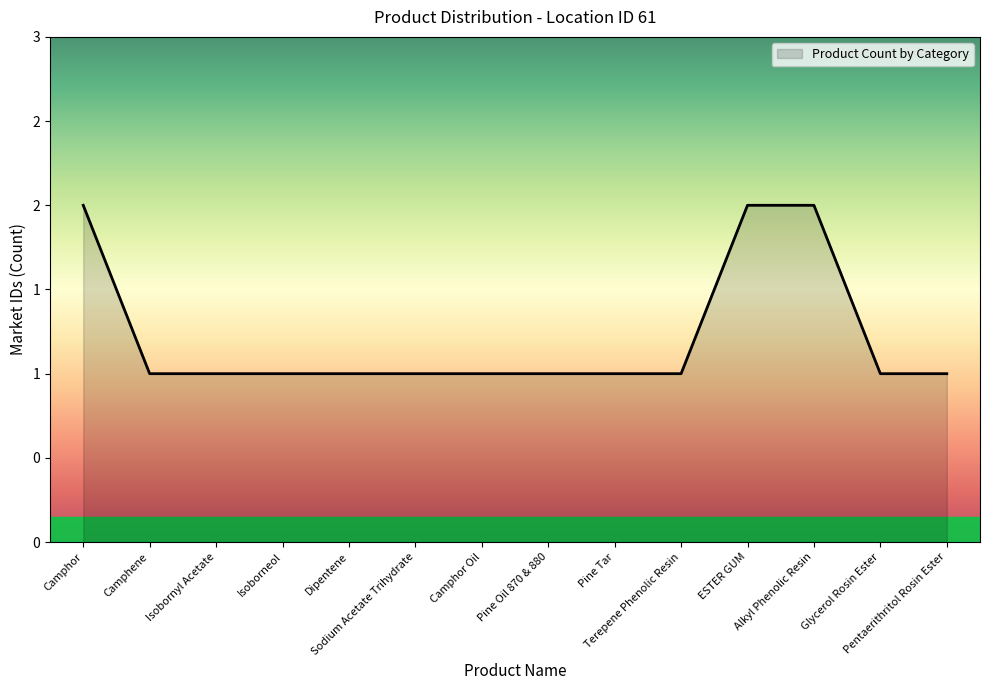

What is the smallest value displayed?

1